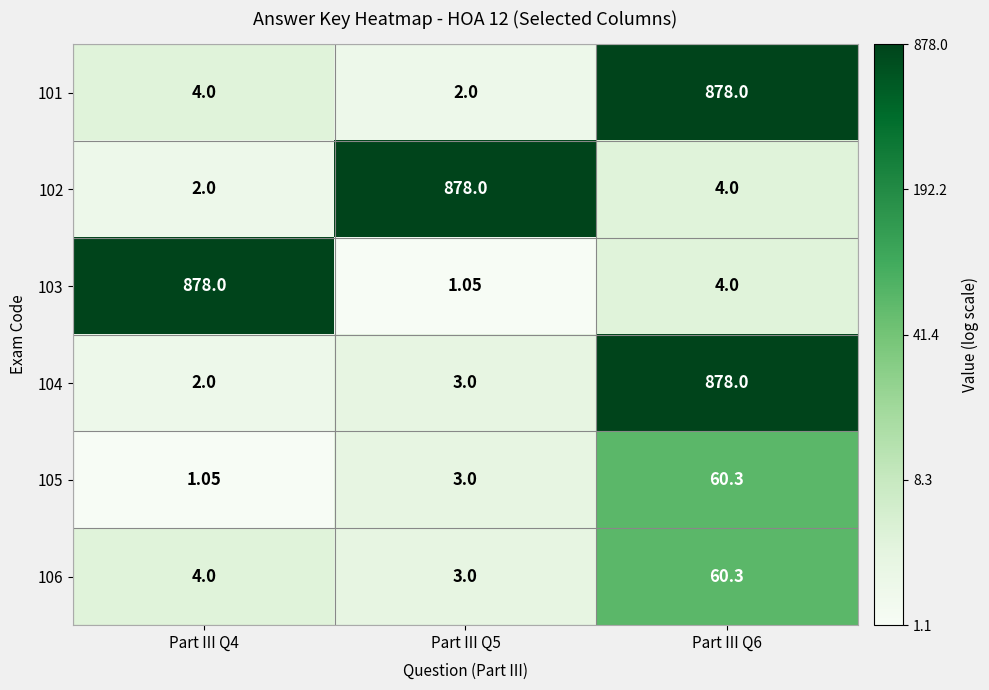

Between Part III Q4 and Part III Q6, which series saw the biggest shift?

104